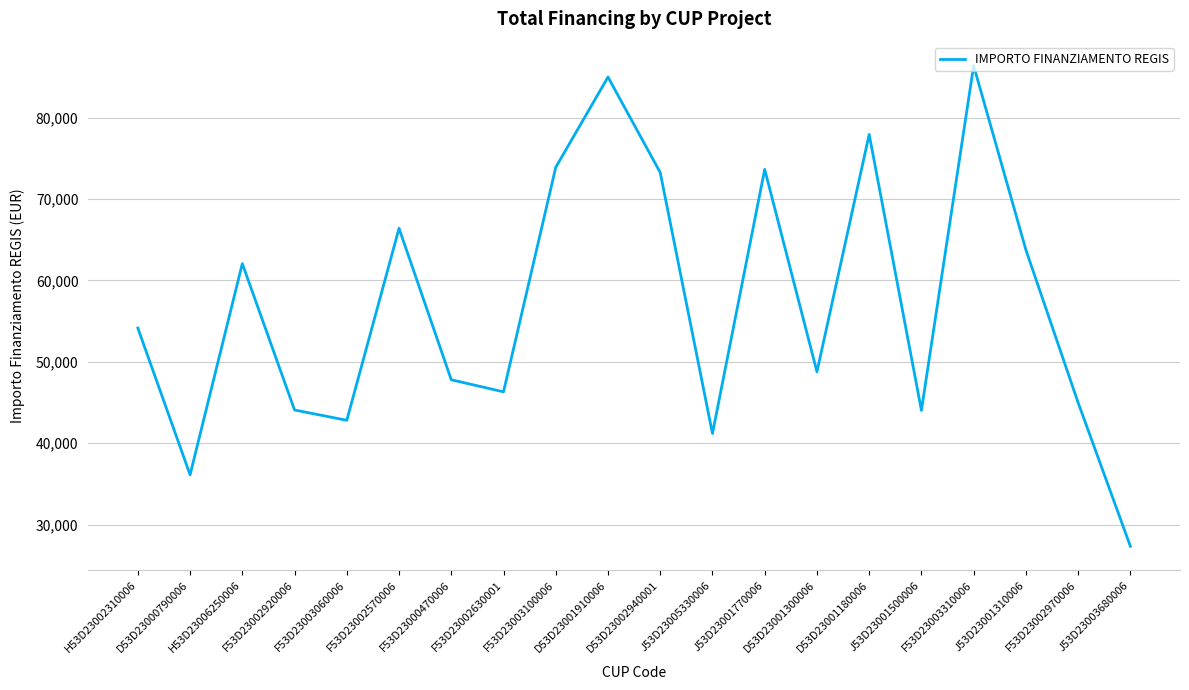

Between D53D23001180006 and H53D23006250006, which is larger?

D53D23001180006